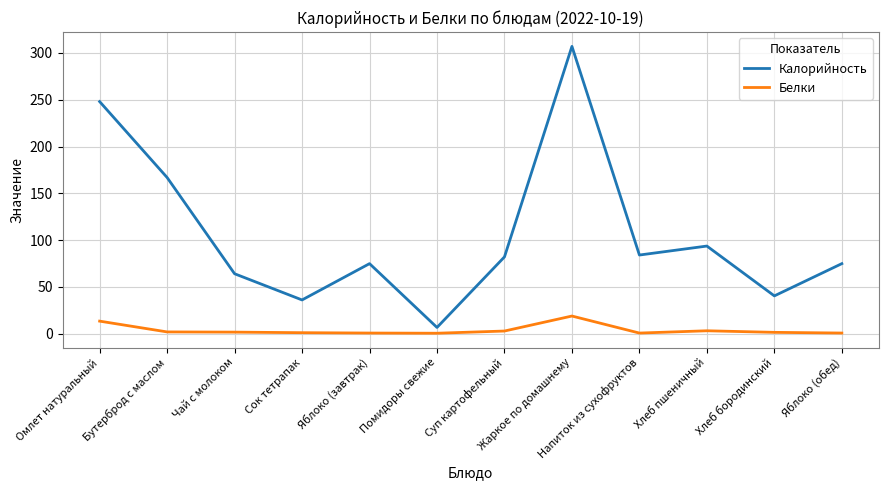

Which series has the largest total across all categories?

Калорийность